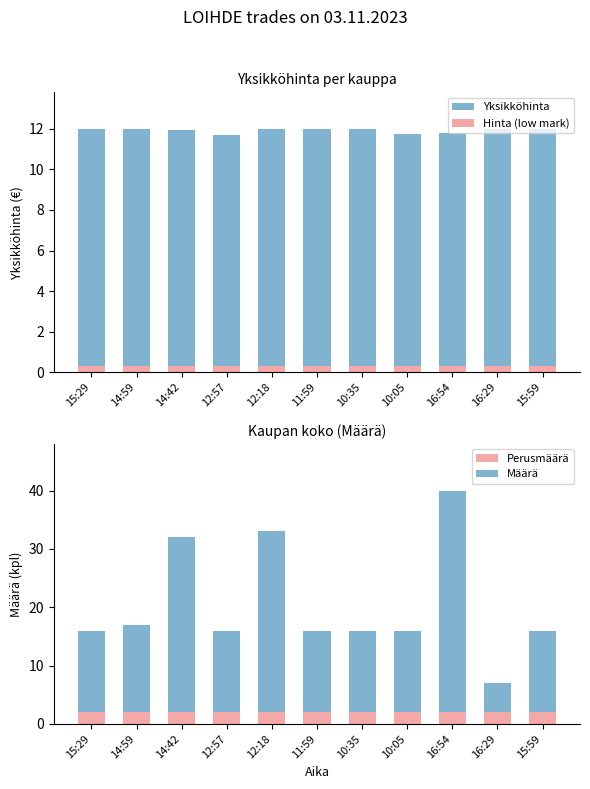

What is the difference between the highest and lowest values at 11:59?

13.7